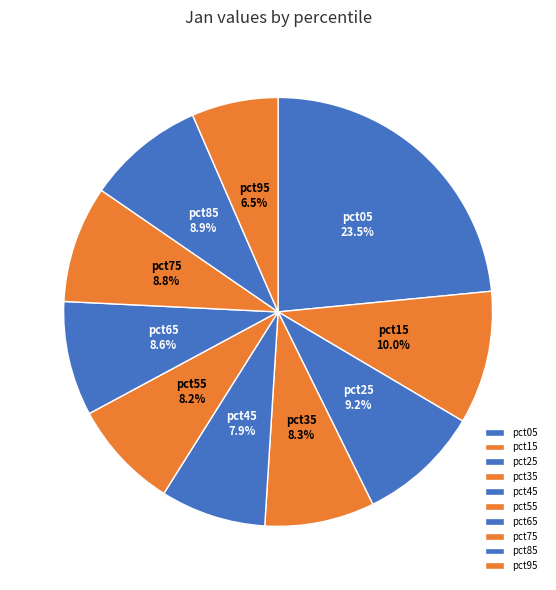

Does pct85 represent more than half of the total?

No